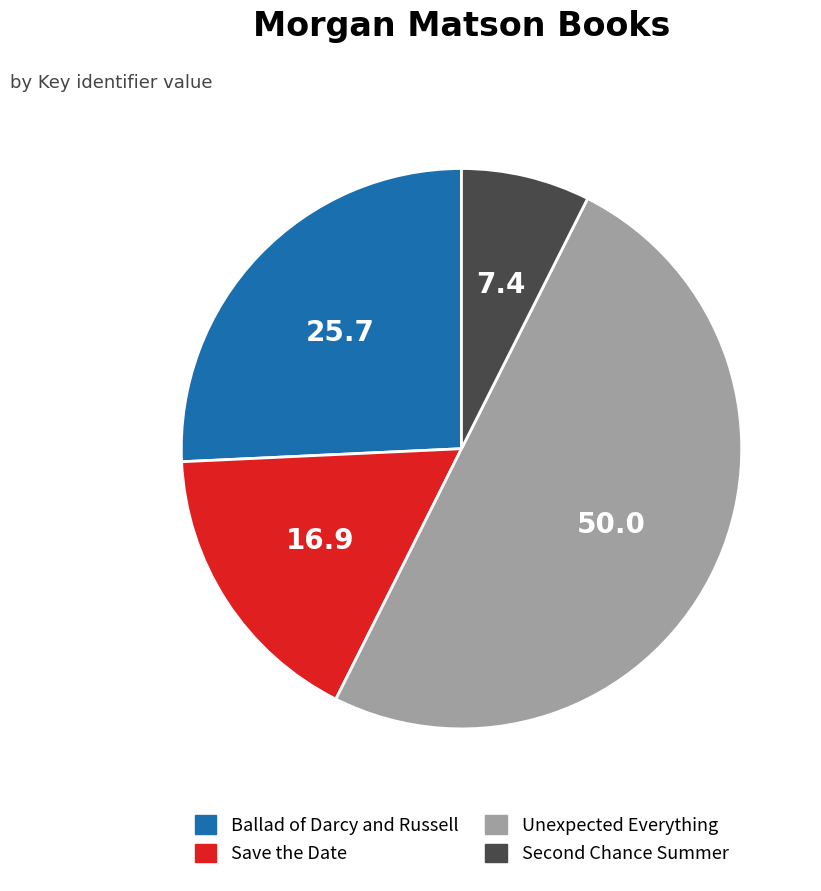

Approximately how many times larger is the value at Save the Date compared to Ballad of Darcy and Russell?

0.7